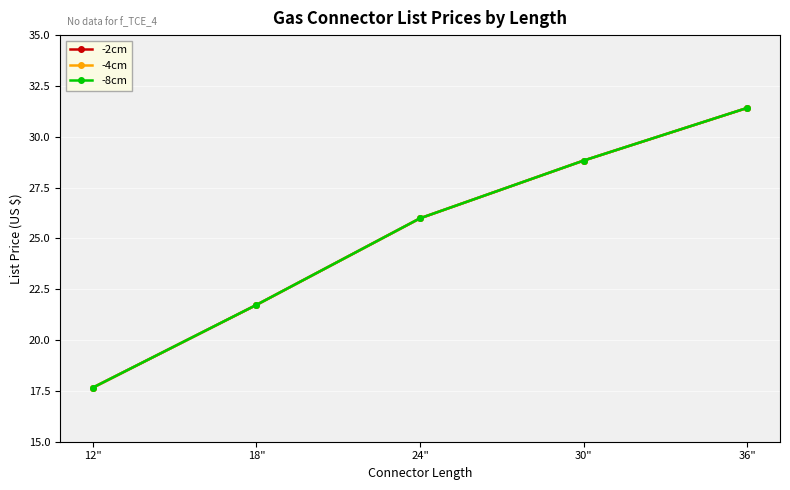

Which category has the lowest value across all series?

12"